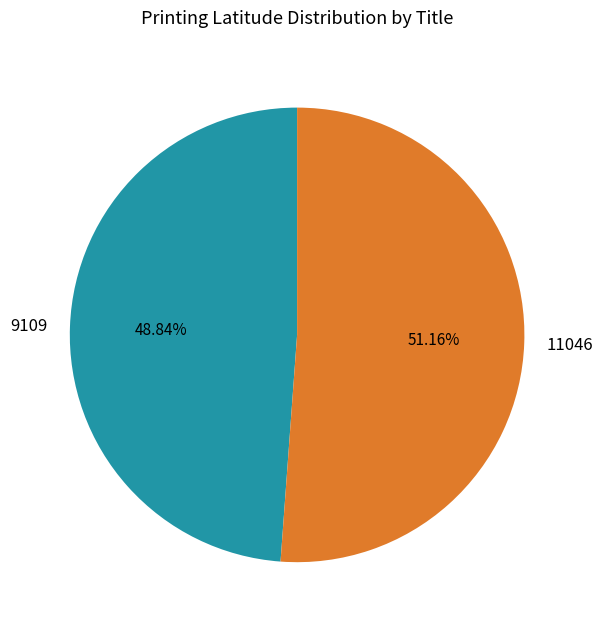

What is the ratio of the value at 11046 to the value at 9109?

1.0